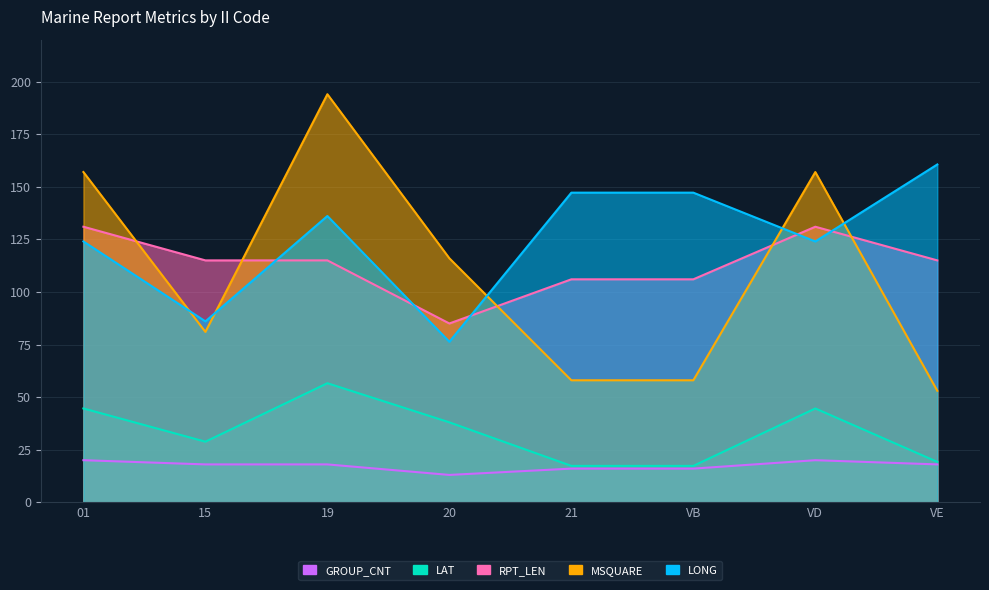

Does the chart display data point markers on the line(s)?

No